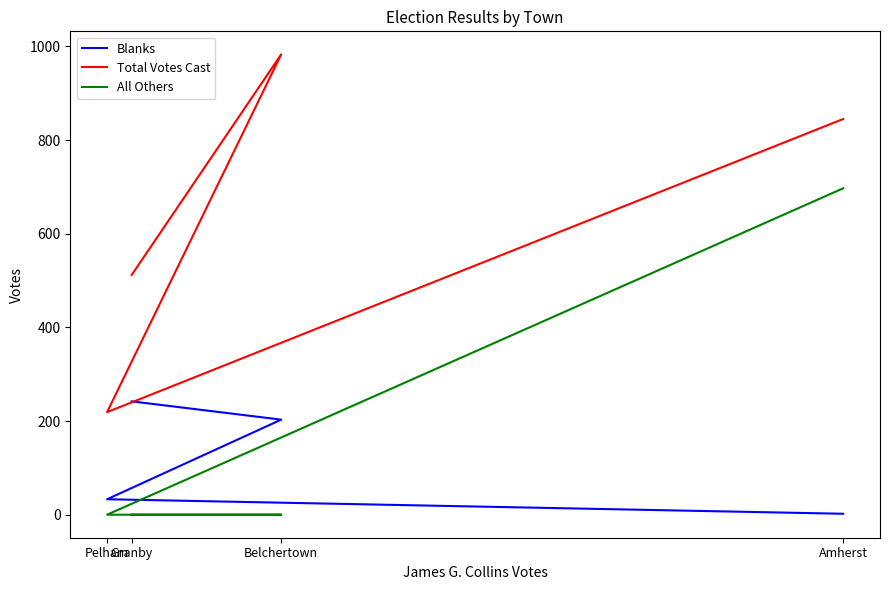

At which label does Total Votes Cast reach its minimum?

Pelham